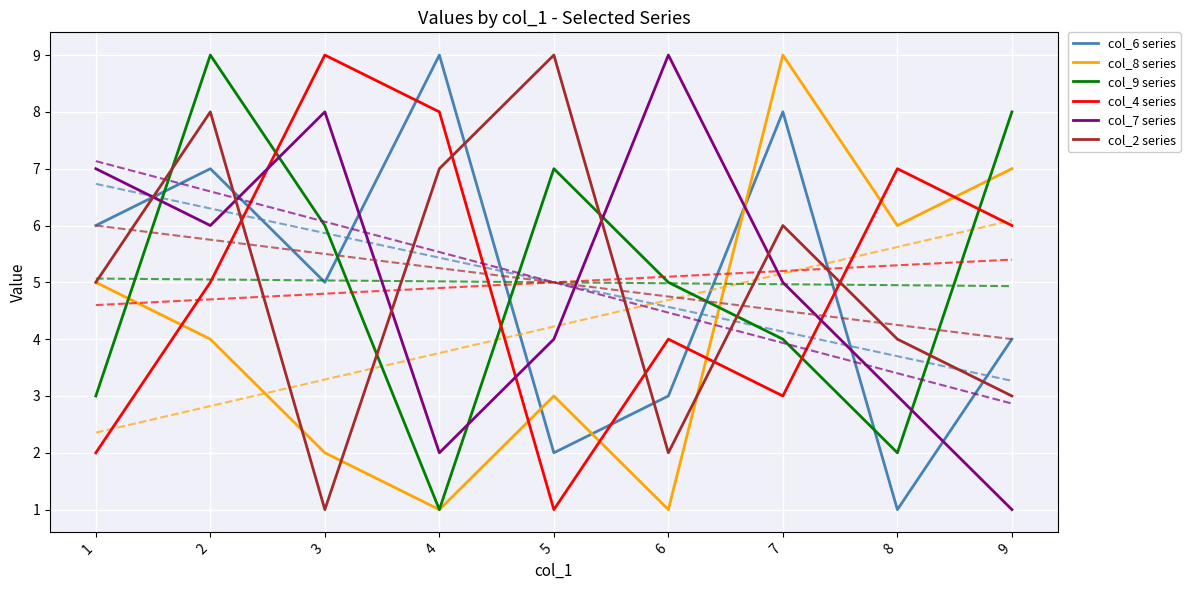

Which category has the highest value across all series?

4